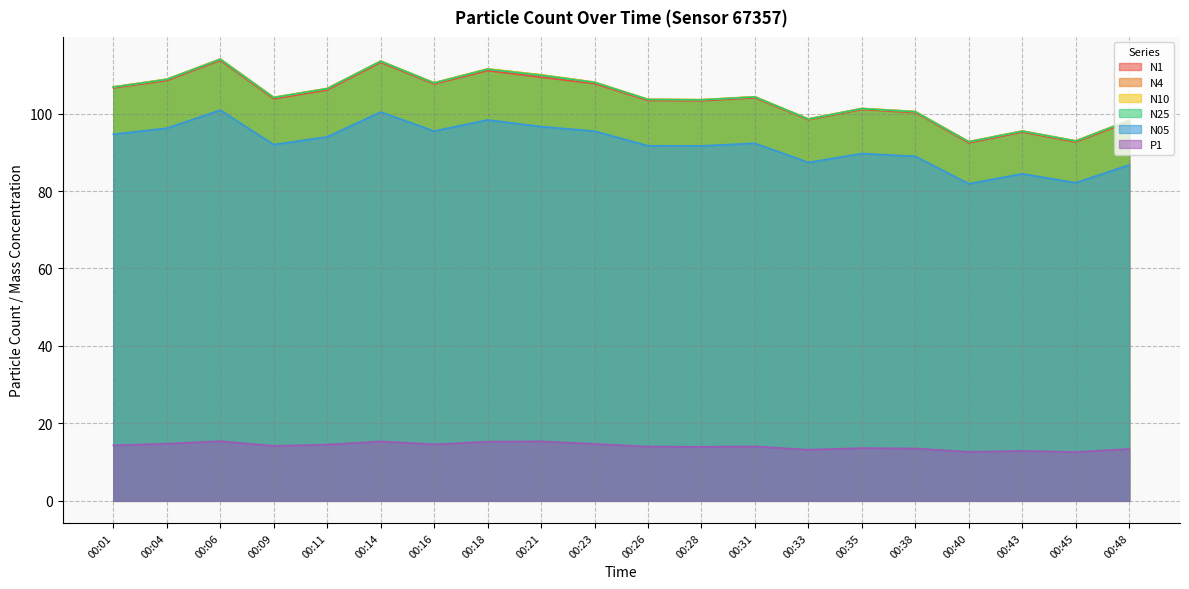

List the labels in order of N1 value, smallest first.

00:40, 00:45, 00:43, 00:48, 00:33, 00:38, 00:35, 00:28, 00:26, 00:09, 00:31, 00:11, 00:01, 00:16, 00:23, 00:04, 00:21, 00:18, 00:14, 00:06